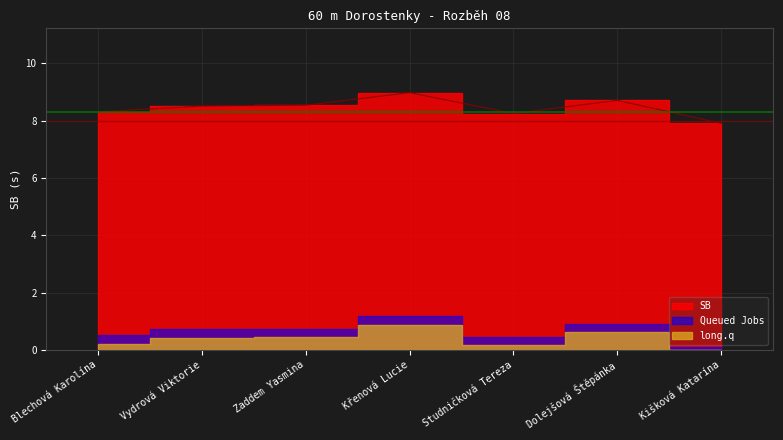

What is the label of the 4th point from the left?

Křenová Lucie